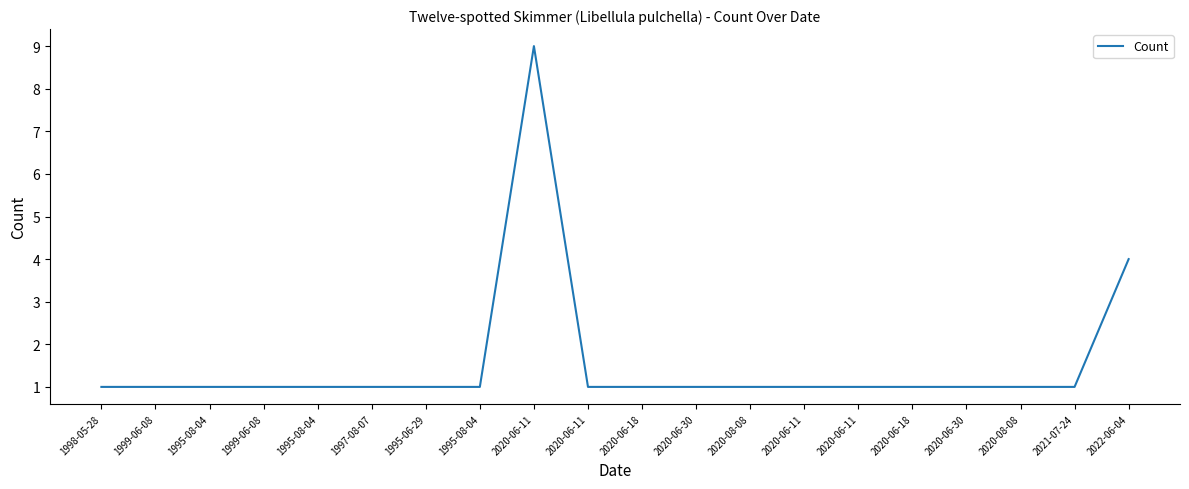

Rank the categories by value from lowest to highest.

1998-05-28, 1999-06-08, 1995-08-04, 1999-06-08, 1995-08-04, 1997-08-07, 1995-06-29, 1995-08-04, 2020-06-11, 2020-06-18, 2020-06-30, 2020-08-08, 2020-06-11, 2020-06-11, 2020-06-18, 2020-06-30, 2020-08-08, 2021-07-24, 2022-06-04, 2020-06-11